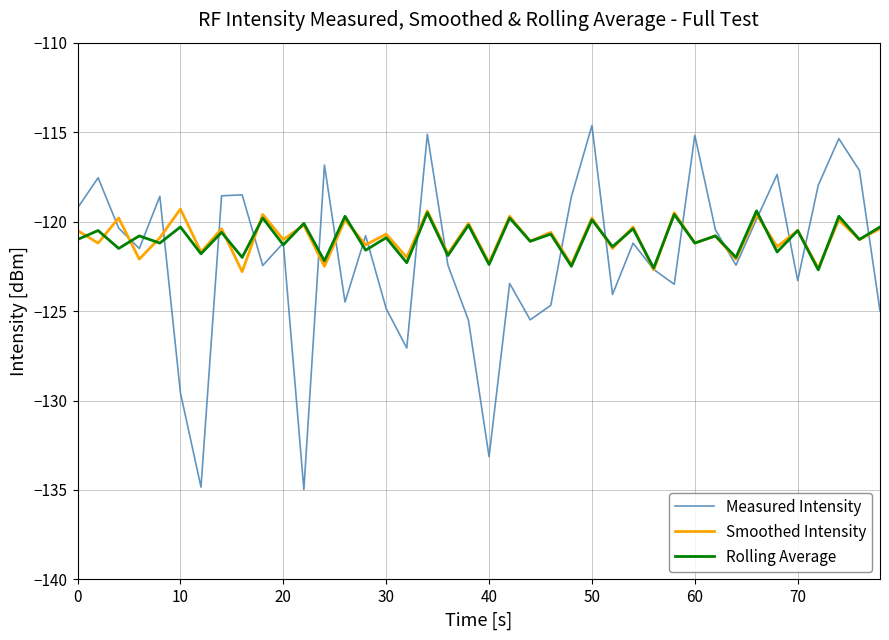

What is the smallest value displayed?

-135.0